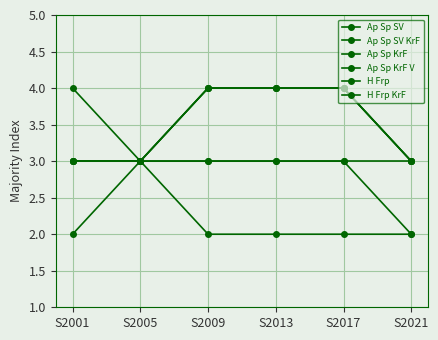

Reading left to right, what are all the values shown in this chart?

Ap Sp SV: 3	3	3	3	3	3
Ap Sp SV KrF: 4	3	4	4	4	3
Ap Sp KrF: 3	3	4	4	4	3
Ap Sp KrF V: 3	3	4	4	4	3
H Frp: 2	3	2	2	2	2
H Frp KrF: 3	3	3	3	3	2